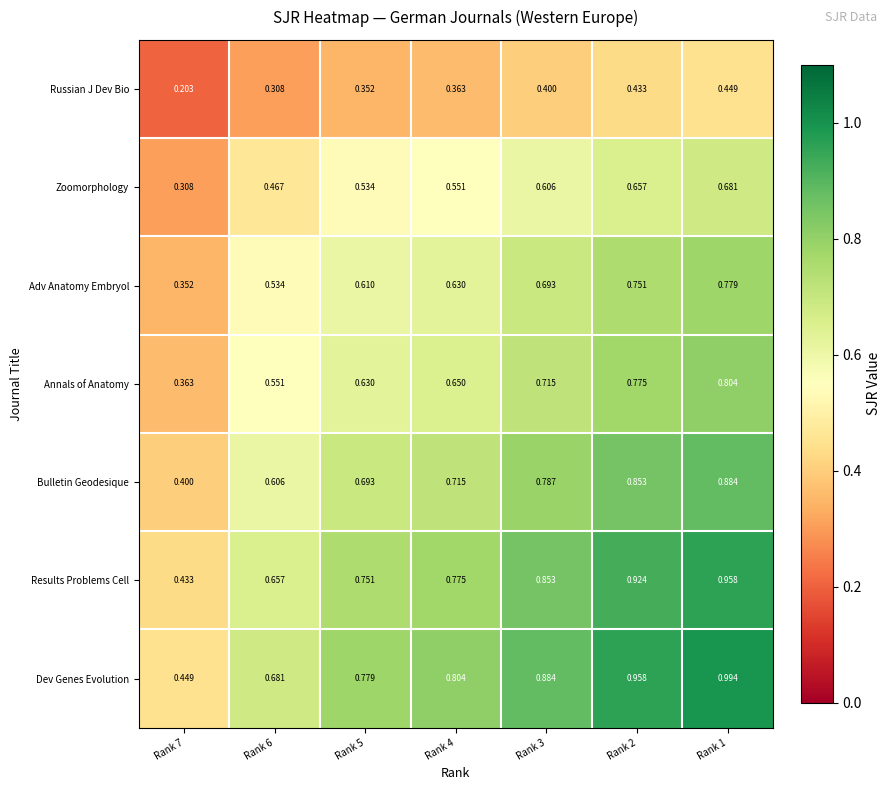

Between Rank 5 and Rank 1, which series saw the biggest shift?

Dev Genes Evolution